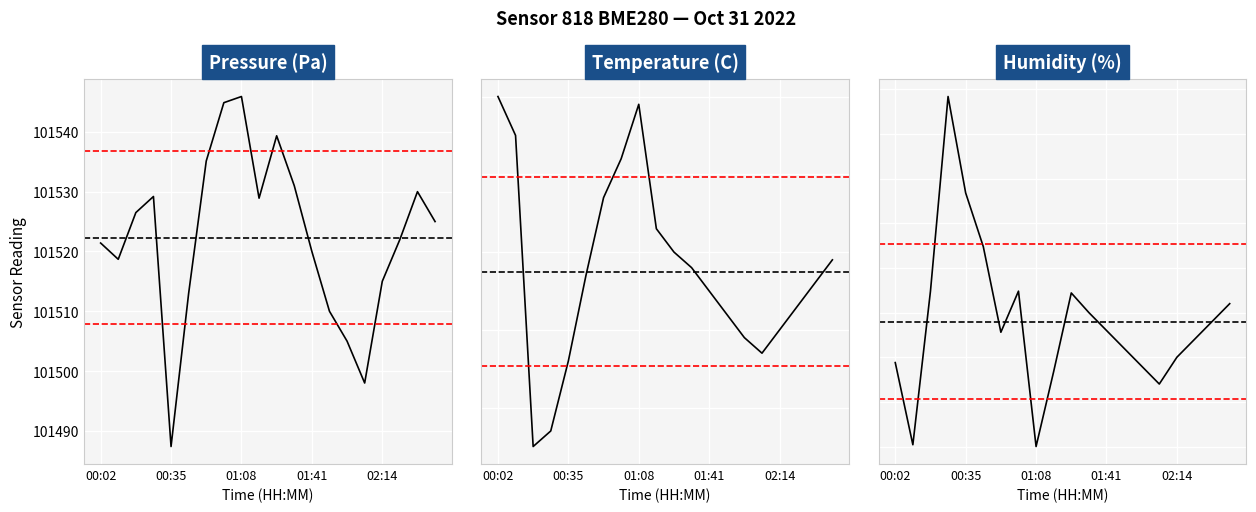

What is the sum of all pressure values?

2030446.3